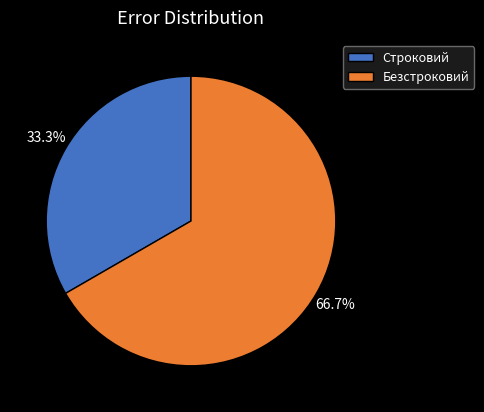

The Строковий slice represents 41% of the pie. True or false?

False